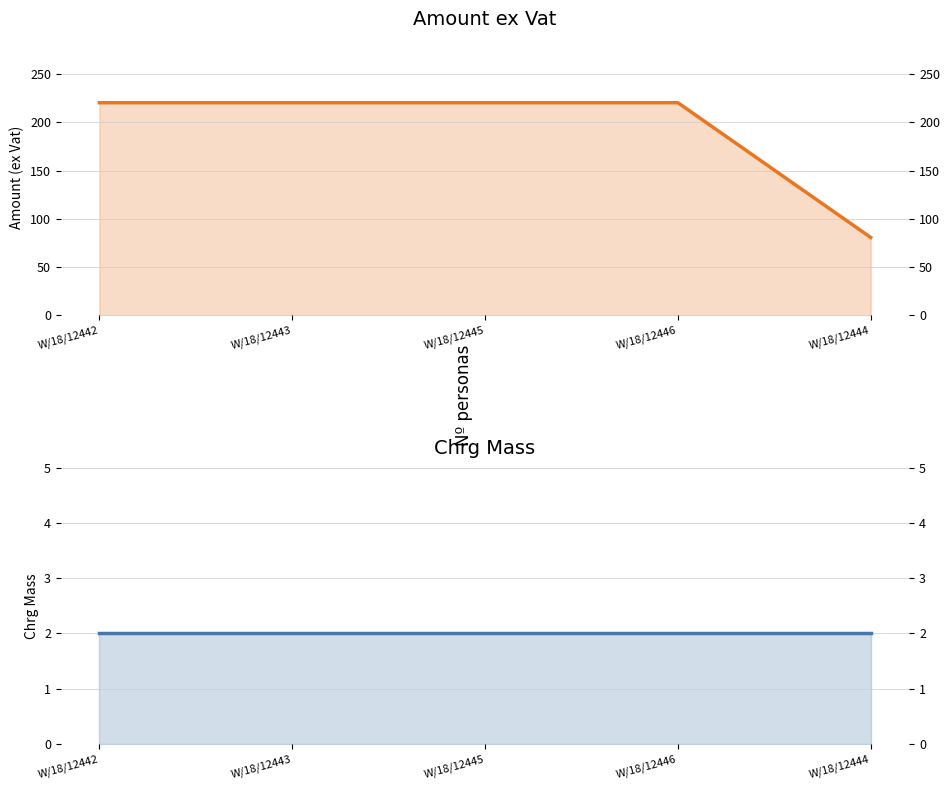

What position from the left is W/18/12444?

5